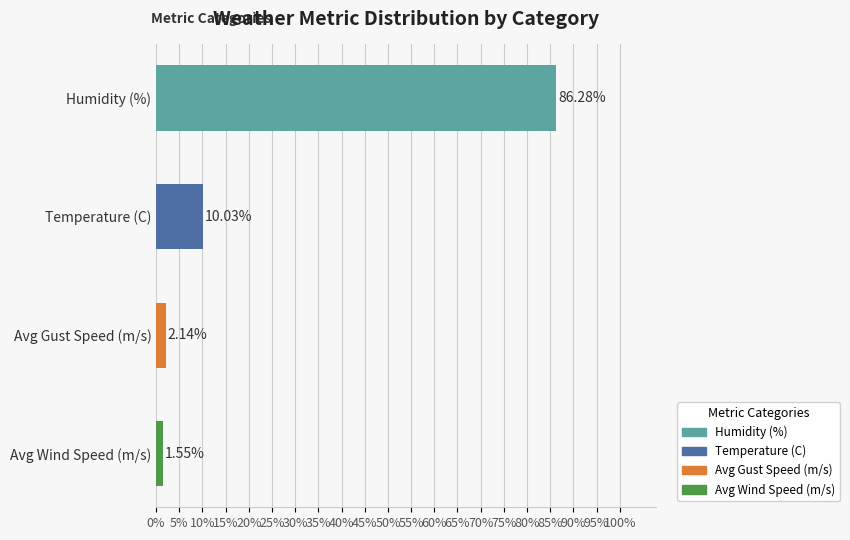

List the labels in order of value, largest first.

Humidity (%), Temperature (C), Avg Gust Speed (m/s), Avg Wind Speed (m/s)